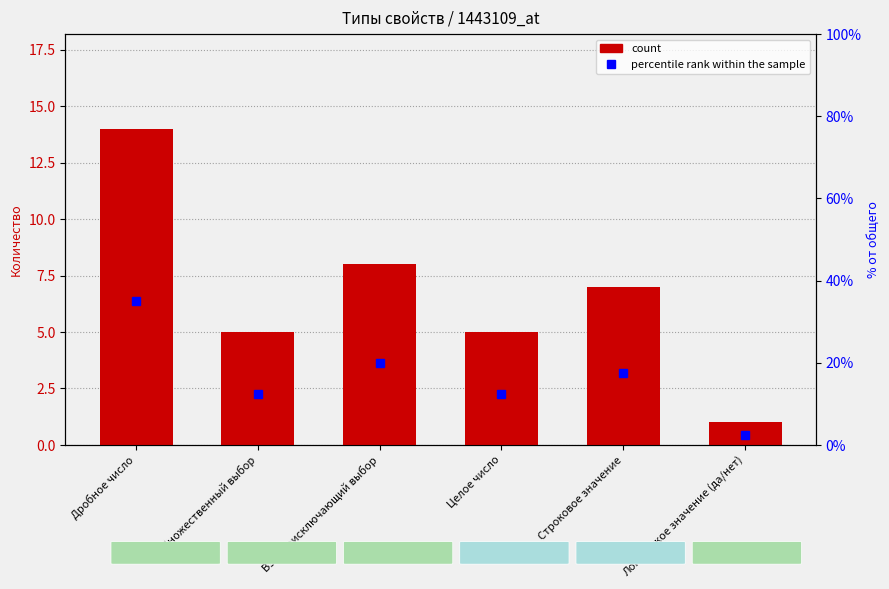

Rank the series by their average value, from lowest to highest.

count, percentile rank within the sample